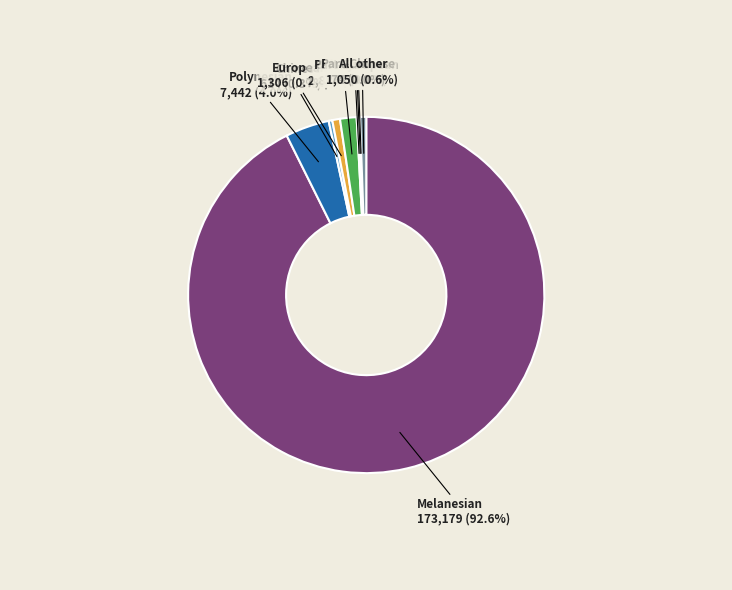

To the nearest percent, what portion does Polynesian represent?

4%